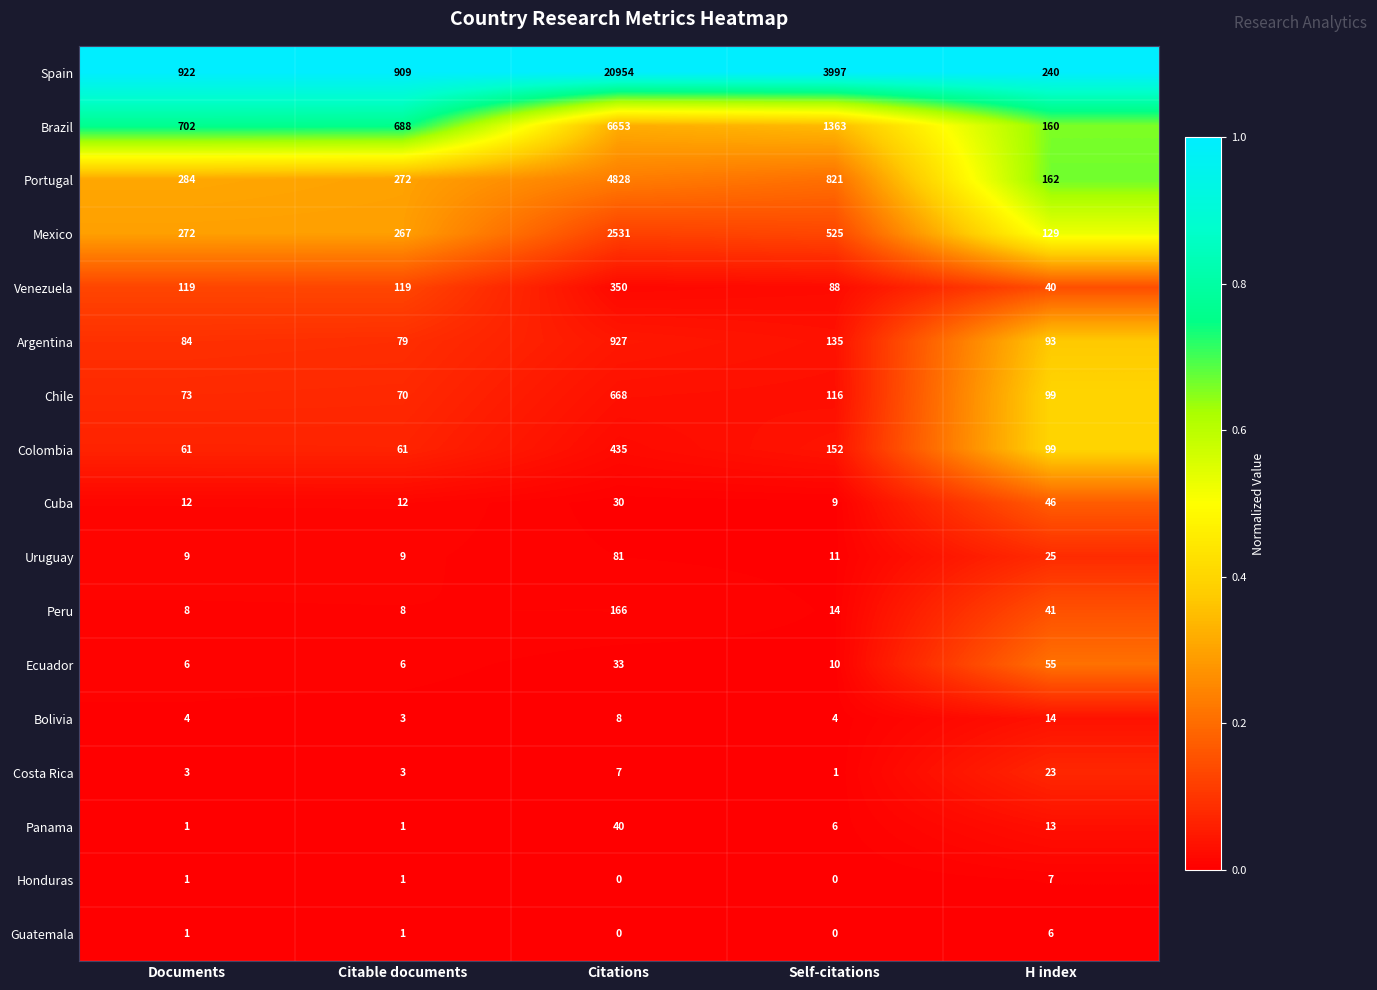

Is it true that Brazil equals 160 at H index?

True